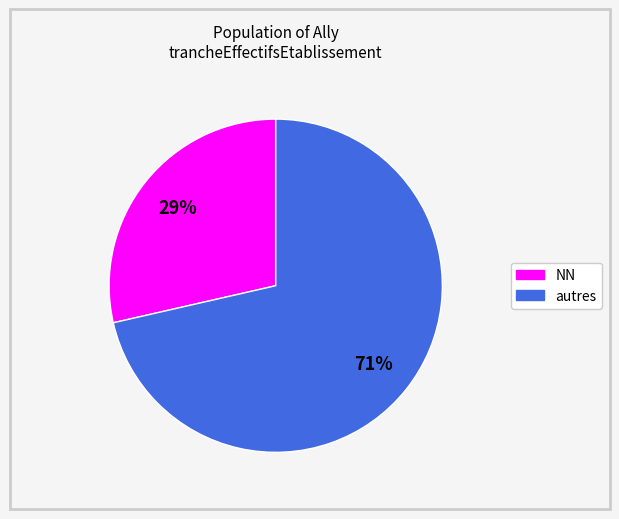

Does any single category account for the majority?

Yes